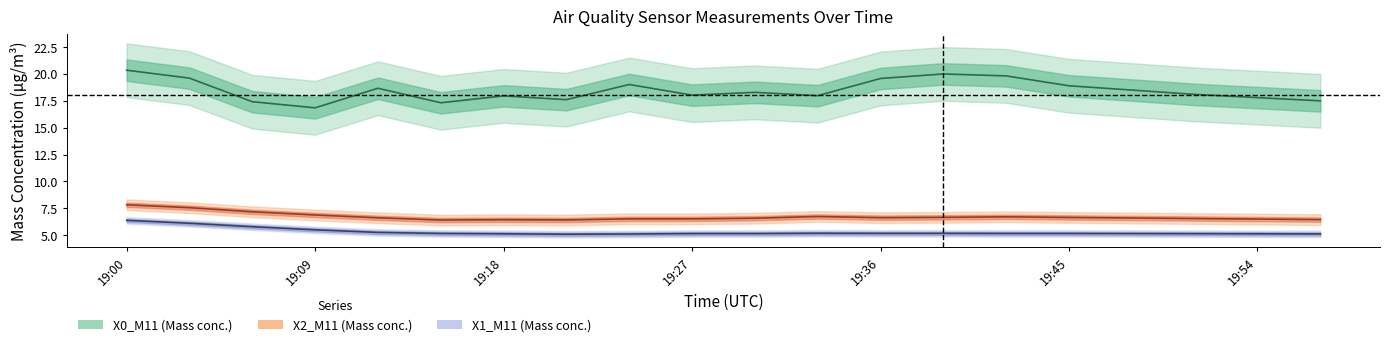

True or false: X0_M11 (Mass conc.) has a value of 18.1 at 17.

True